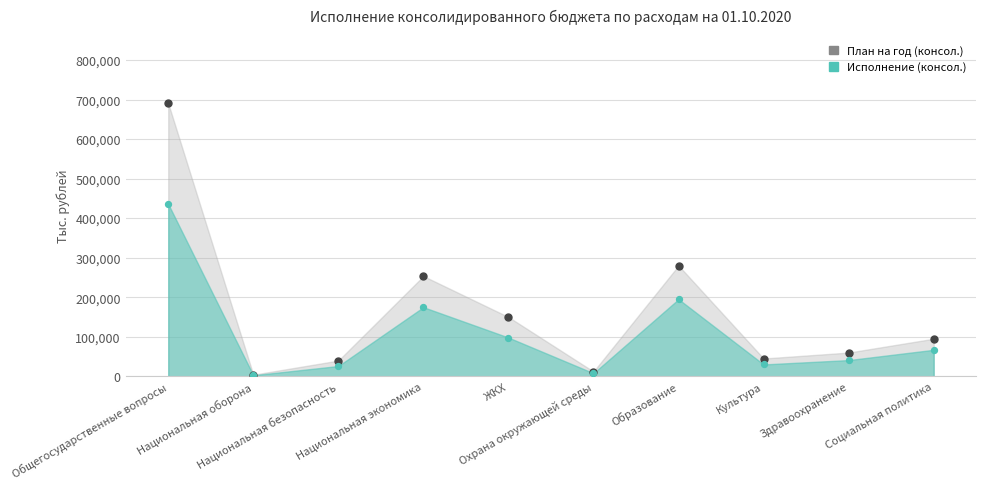

Which series has the largest Y range (max minus min)?

План на год (консол.)